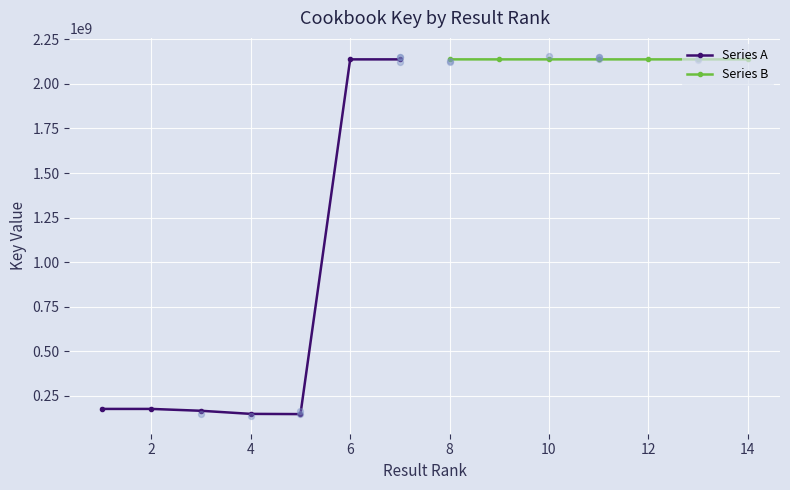

Which series contains the lowest Y value?

Series A